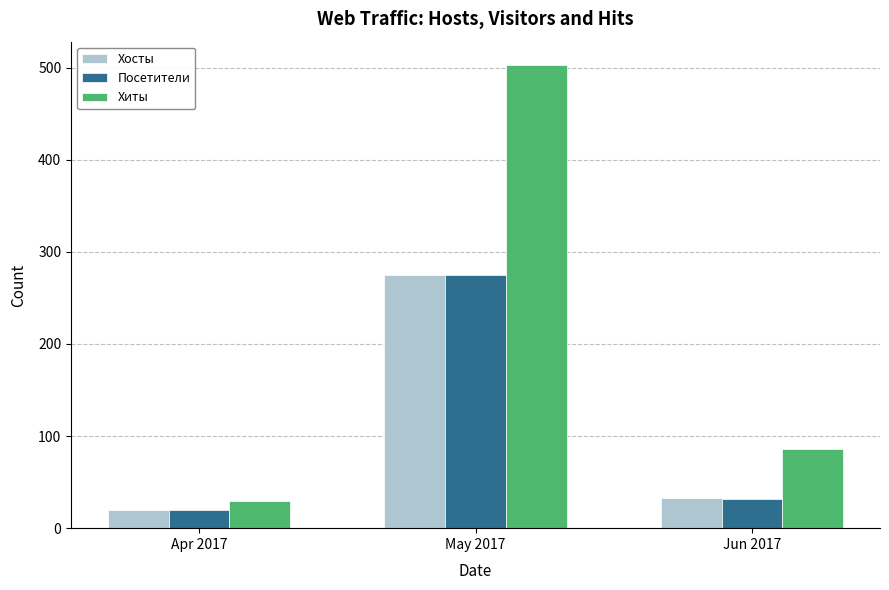

Read the Хиты value at Apr 2017, to the nearest 10.

30